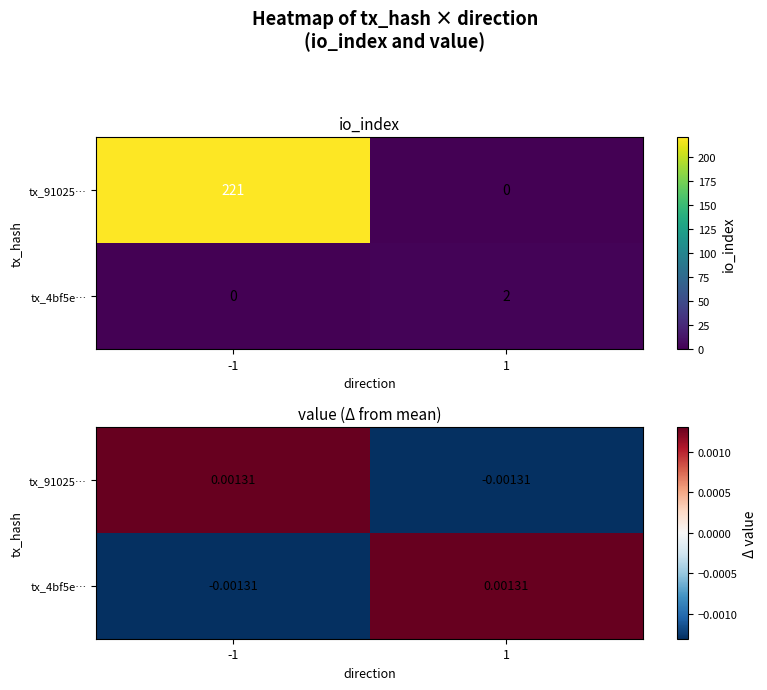

How many values in tx_91025… are above zero?

1